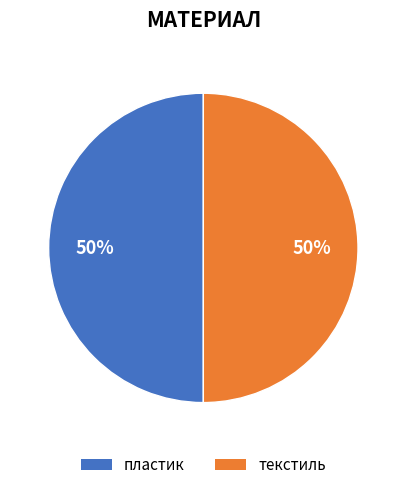

Combined, do текстиль and пластик account for over 50%?

Yes